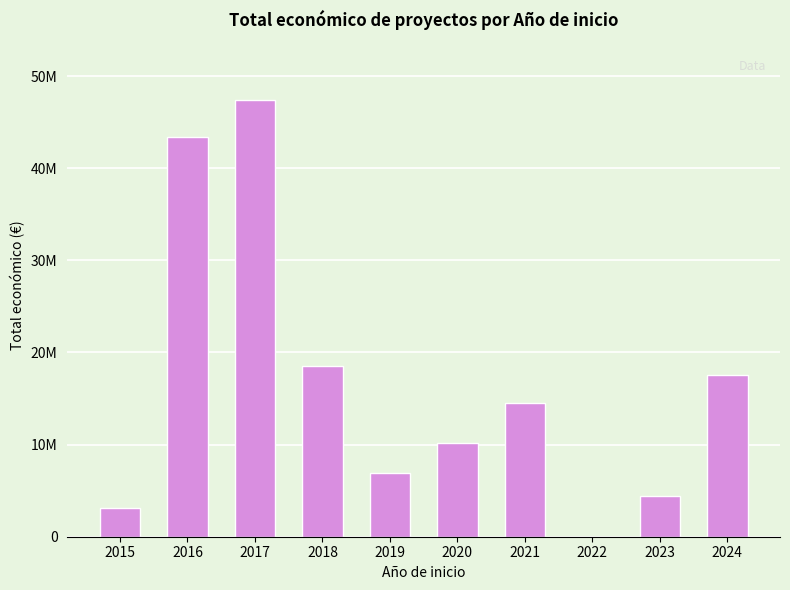

What is the difference between the values at 2020 and 2017?

37294675